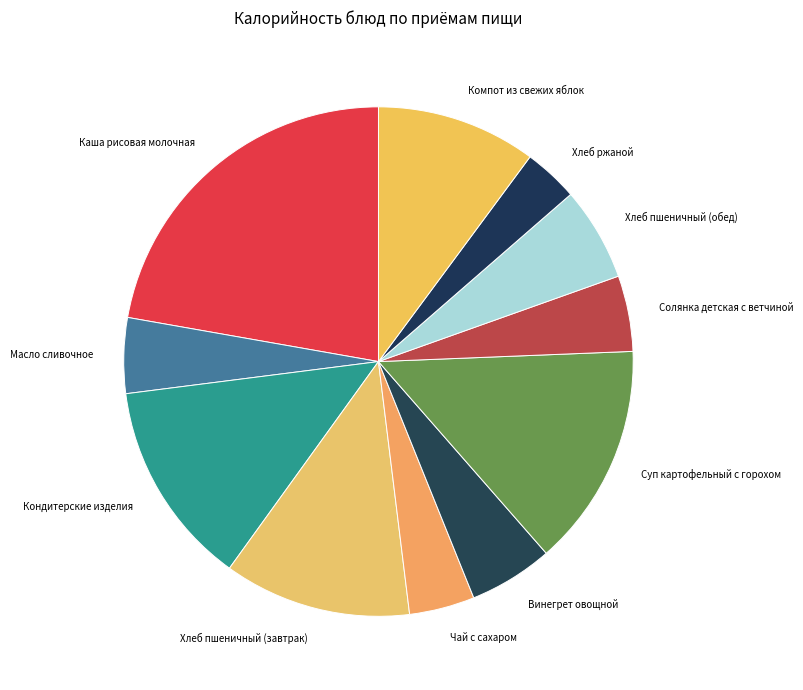

Approximately how many times larger is the value at Кондитерские изделия compared to Винегрет овощной?

2.4